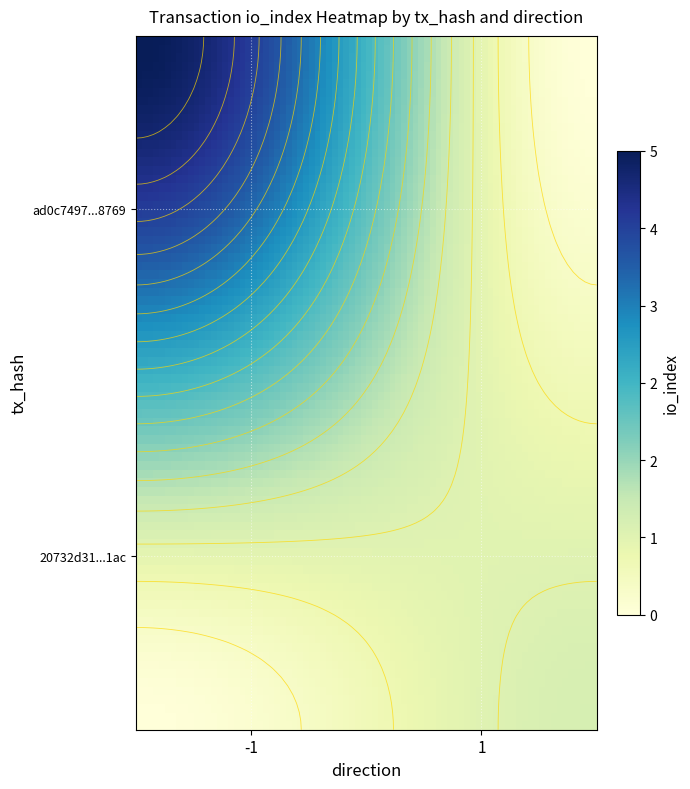

Which has a higher value, io_index or direction?

io_index